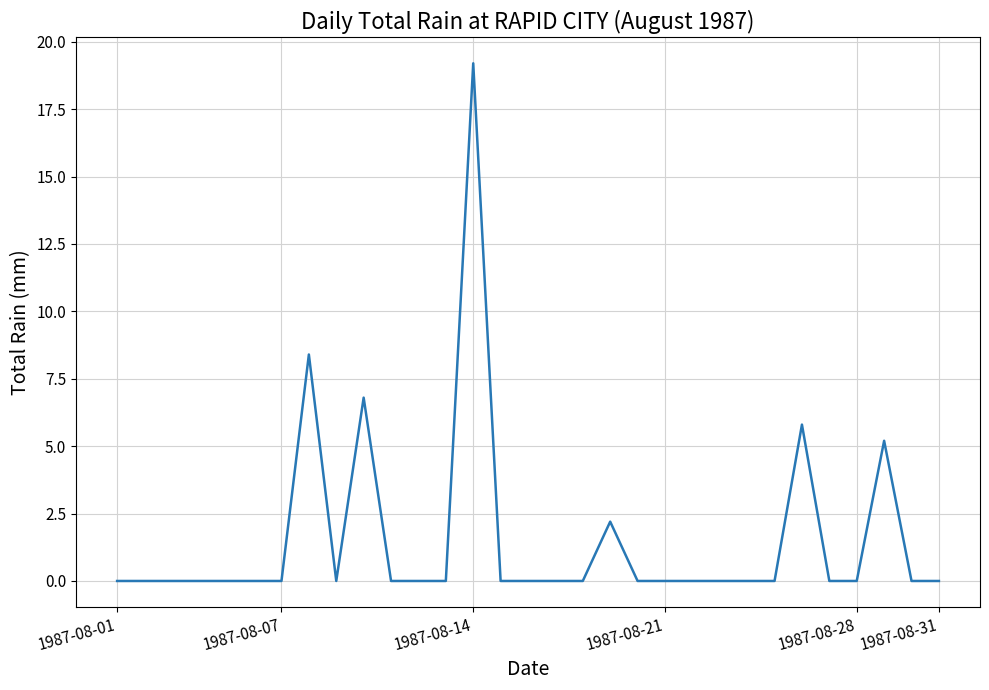

What is the difference between the maximum and minimum values?

19.2